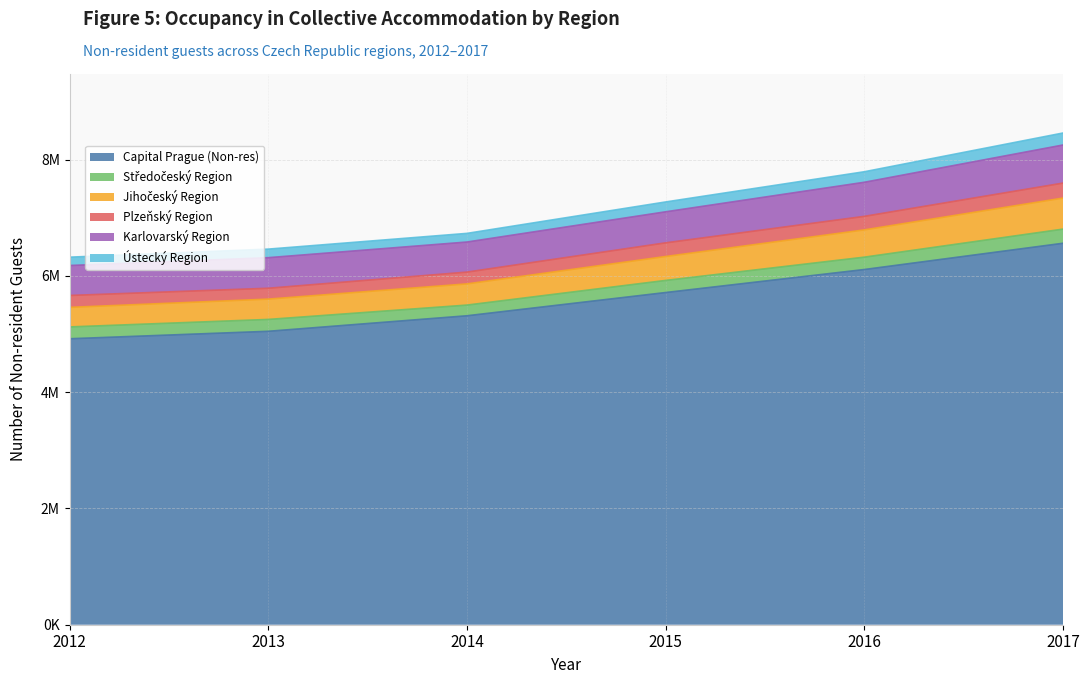

What is the value of the Capital Prague (Non-res) point at the 3rd from the left?

5315054